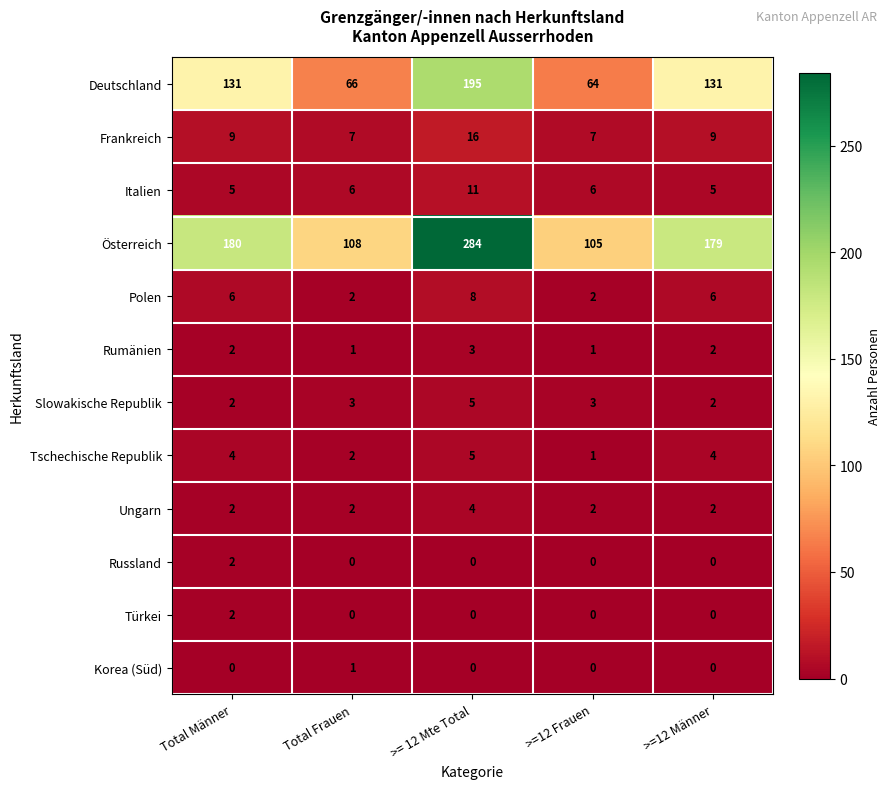

At which category is the sum across all series the highest?

>= 12 Mte Total